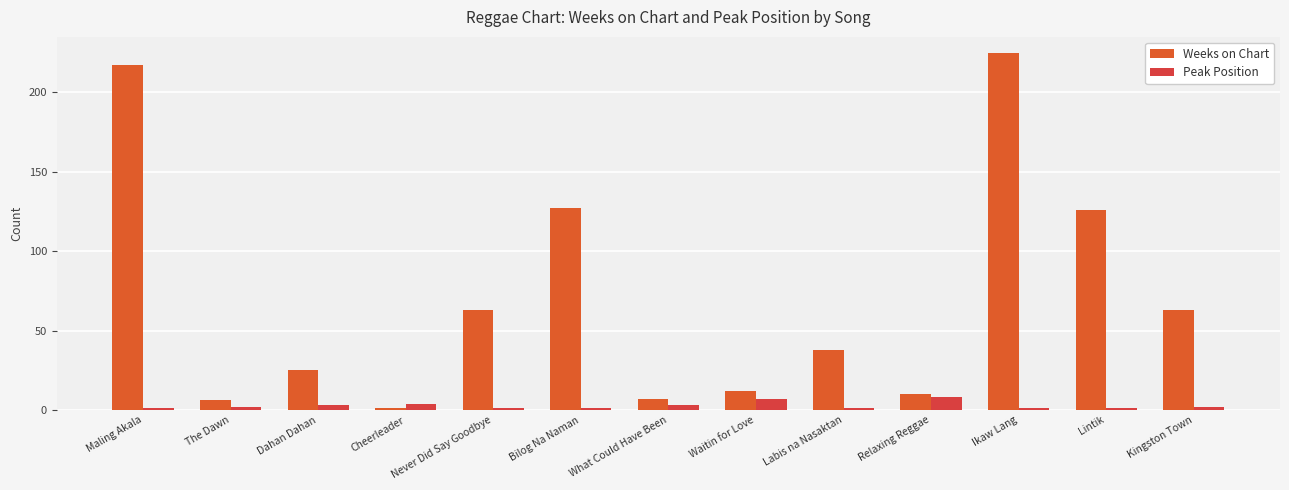

Which category has the lowest value across all series?

Cheerleader